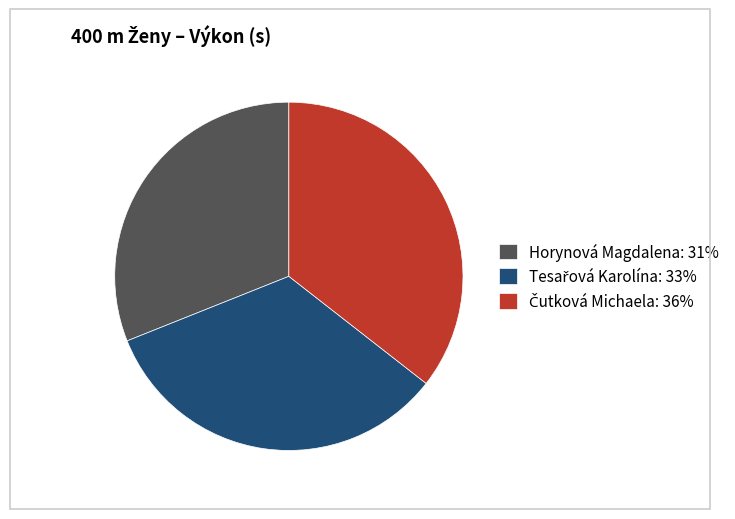

Is there any slice that represents more than half of the pie?

No